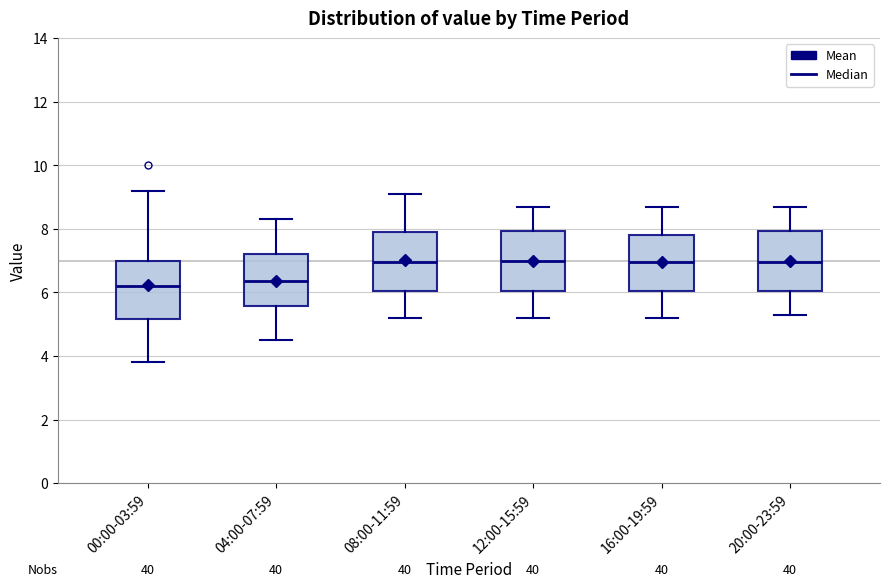

Where does the lower whisker of the box for 20:00-23:59 end on the y-axis? The values are not printed on the chart, so give them approximately, as read against the axis.

5.4